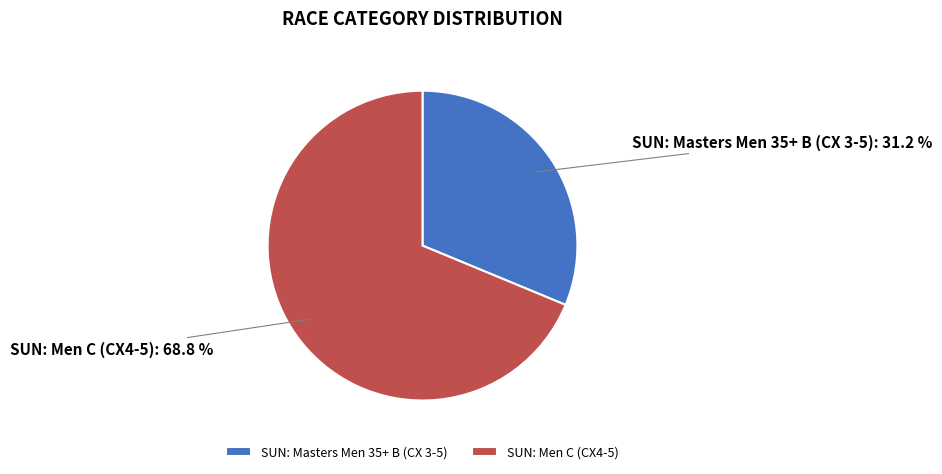

Does SUN: Masters Men 35+ B (CX 3-5) account for over 50% of the chart?

No